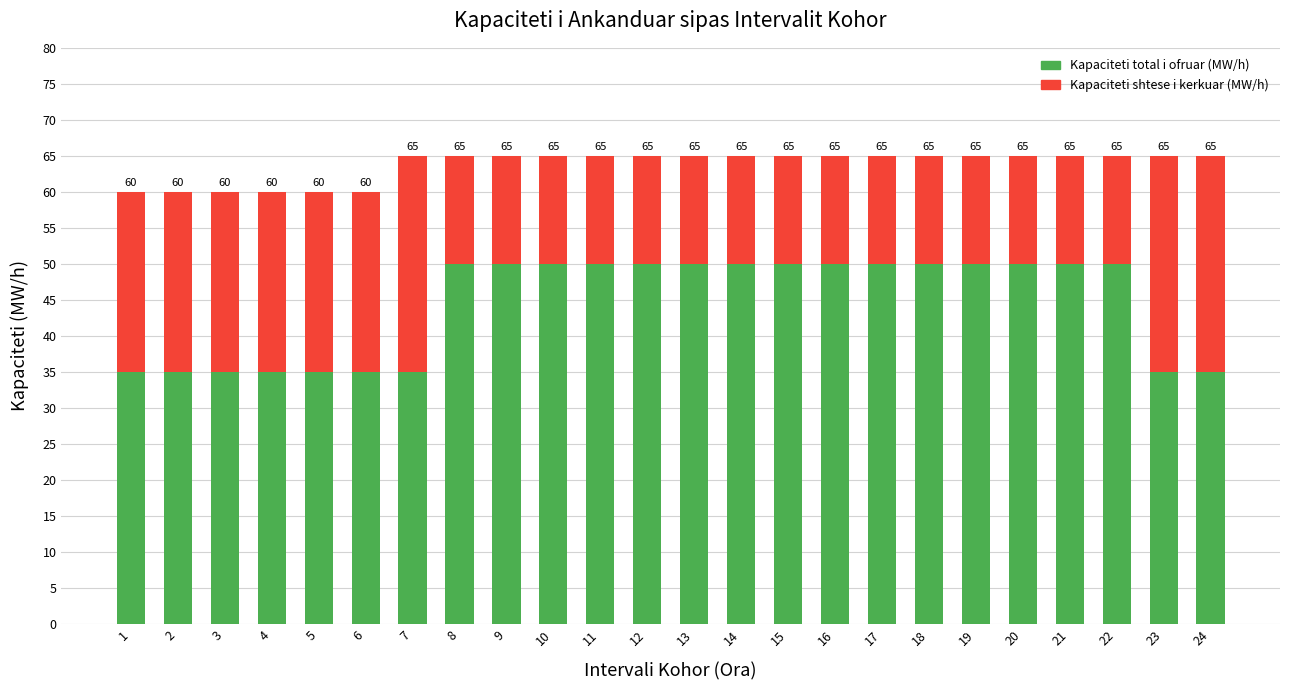

Count the Kapaciteti shtese i kerkuar (MW/h) values in the range 15 to 25.

21